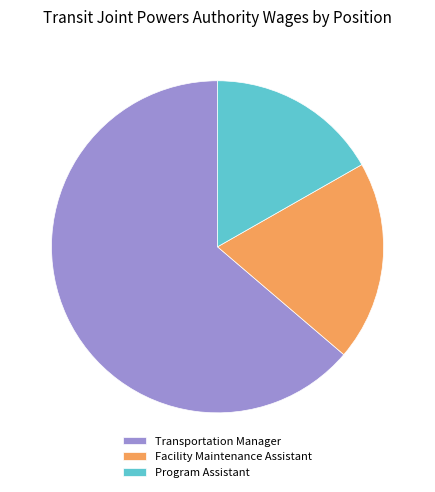

Is there a majority slice in this chart?

Yes